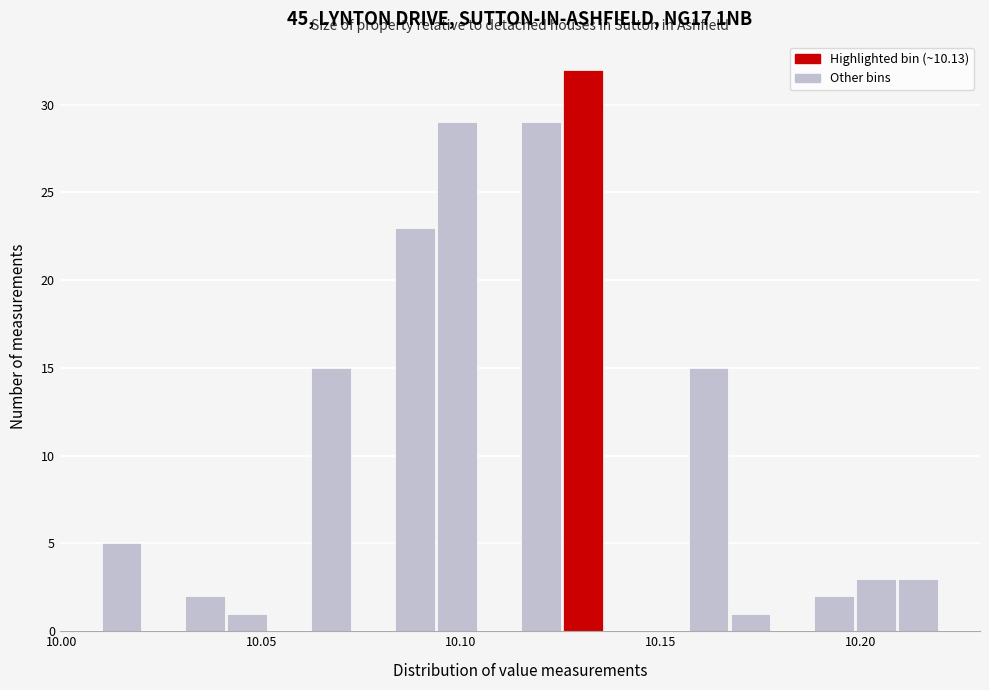

Around what value on the x-axis is the tallest bar? Give the approximate position of its centre, as read against the axis.

10.130